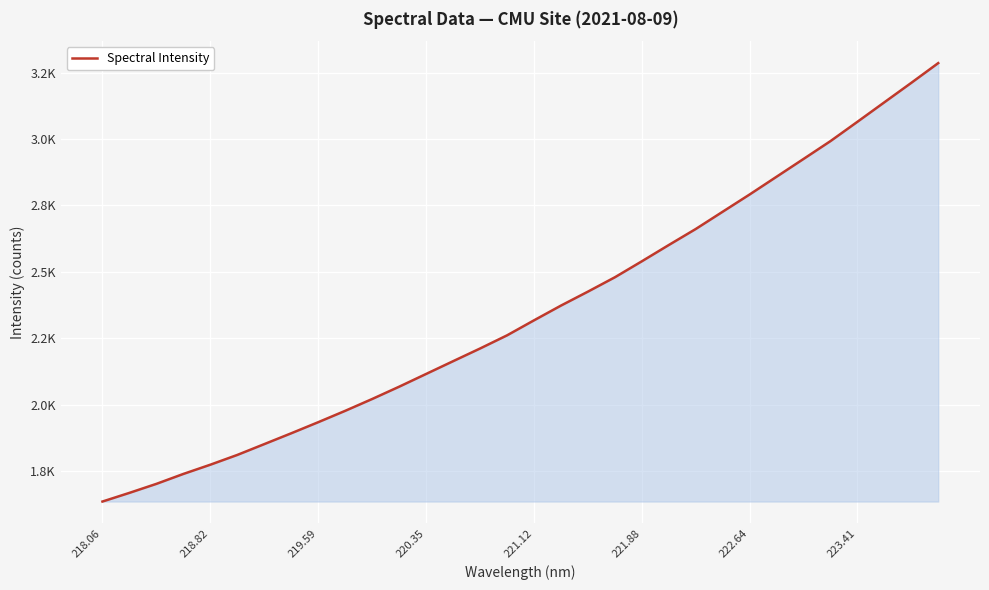

Does the chart display data point markers on the line(s)?

No